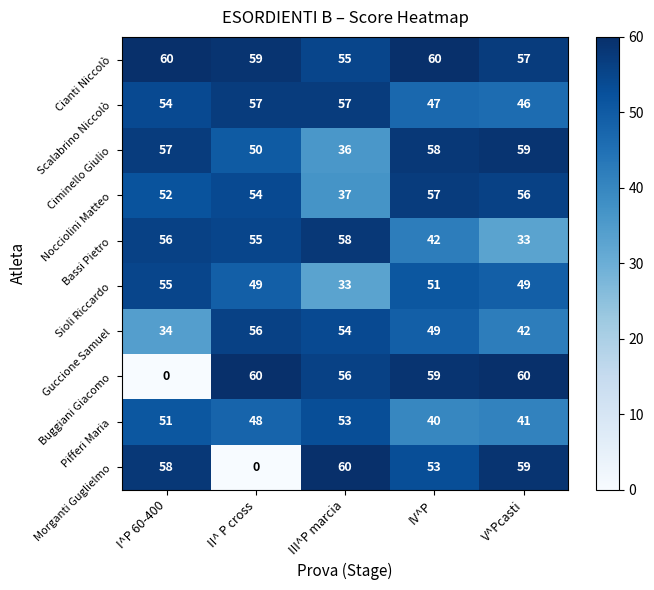

The value of Nocciolini Matteo at I^P 60-400 is 31. True or false?

False